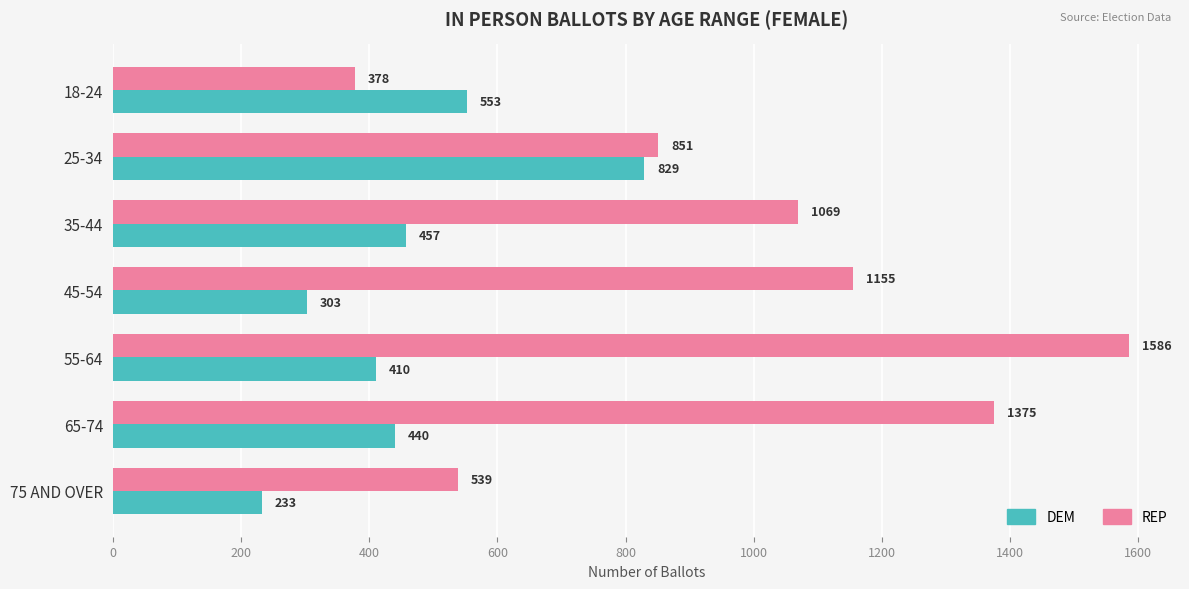

How many data points in REP are less than 1069?

3